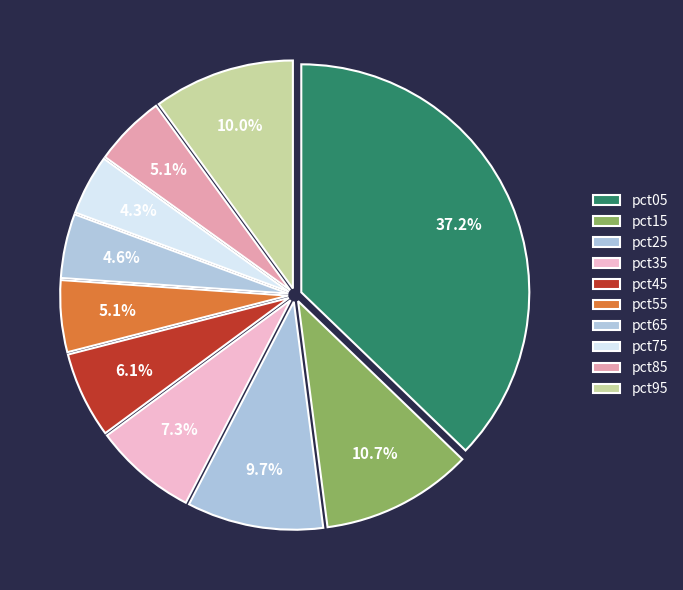

How many segments does this pie chart have?

10